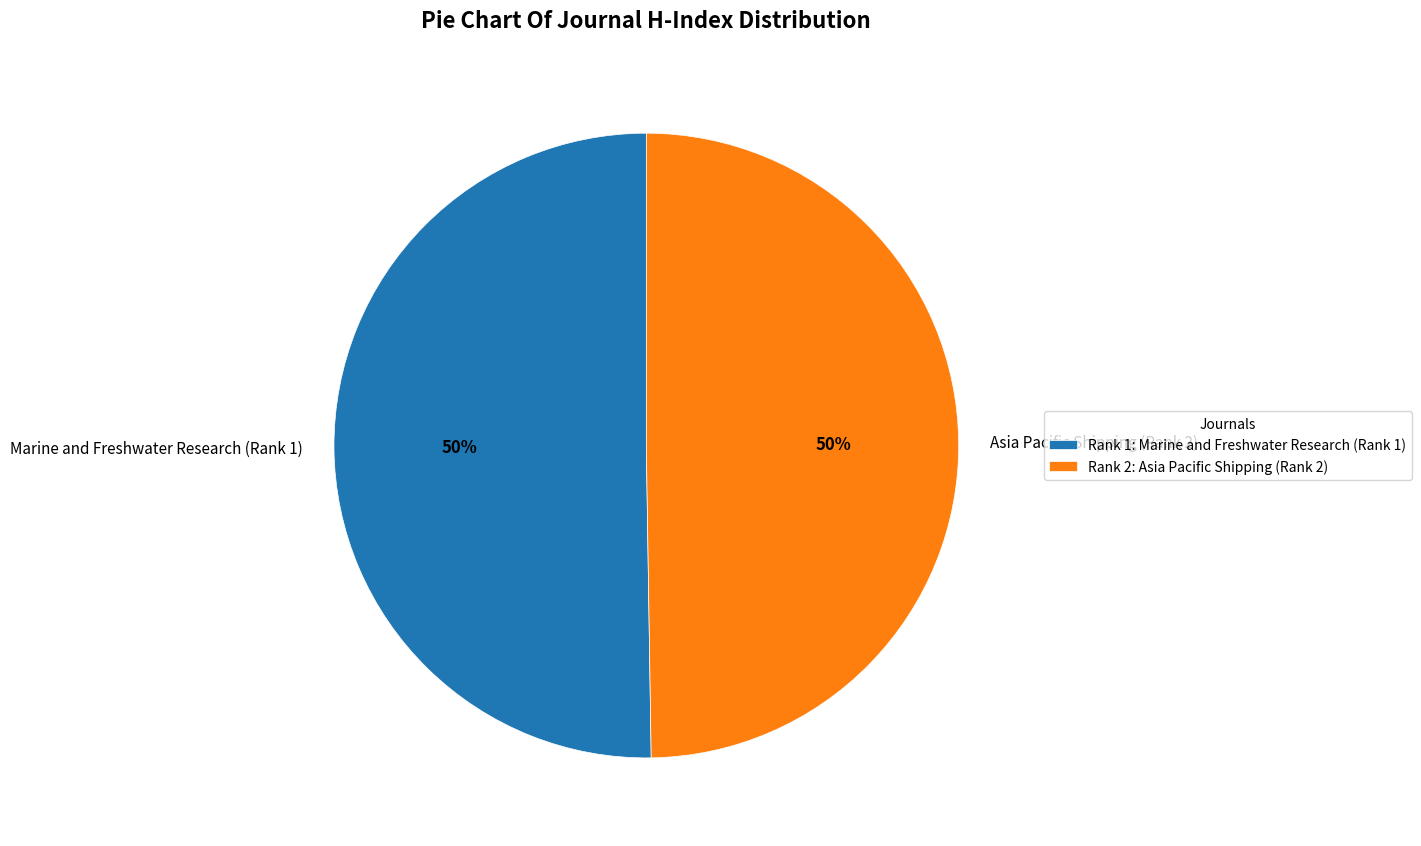

To the nearest percent, what is the average slice percentage?

50%